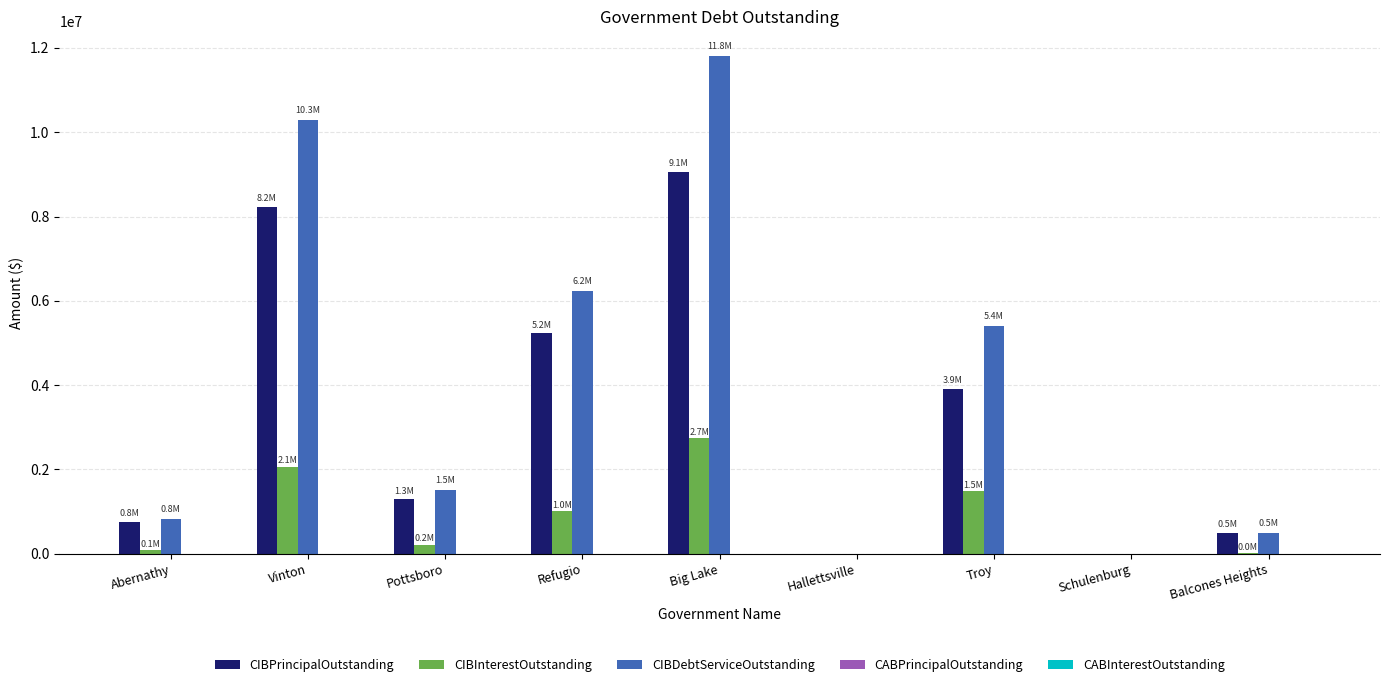

What is the sum of all CIBPrincipalOutstanding values?

28969000.0